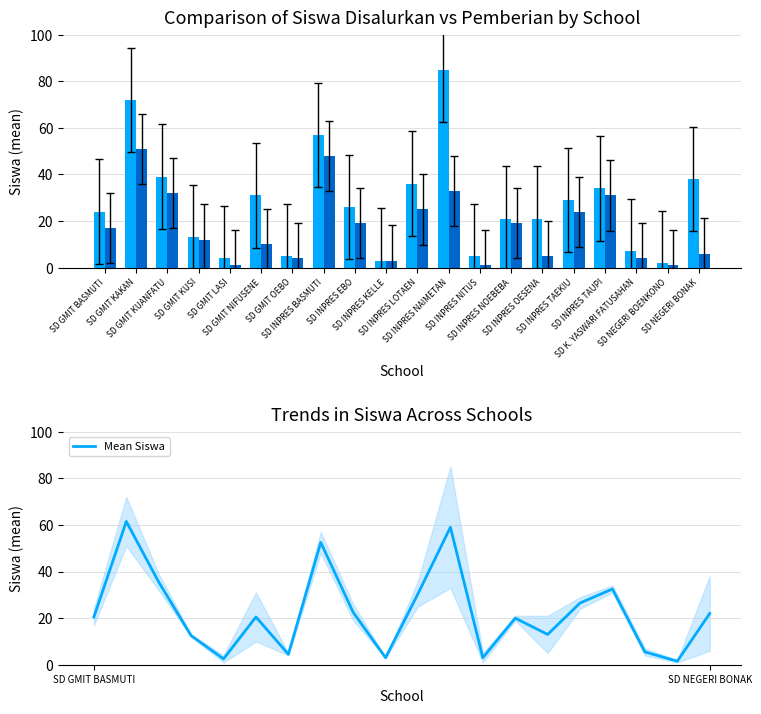

What is the approximate value of Siswa Disalurkan at SD INPRES NOEBEBA?

21.0